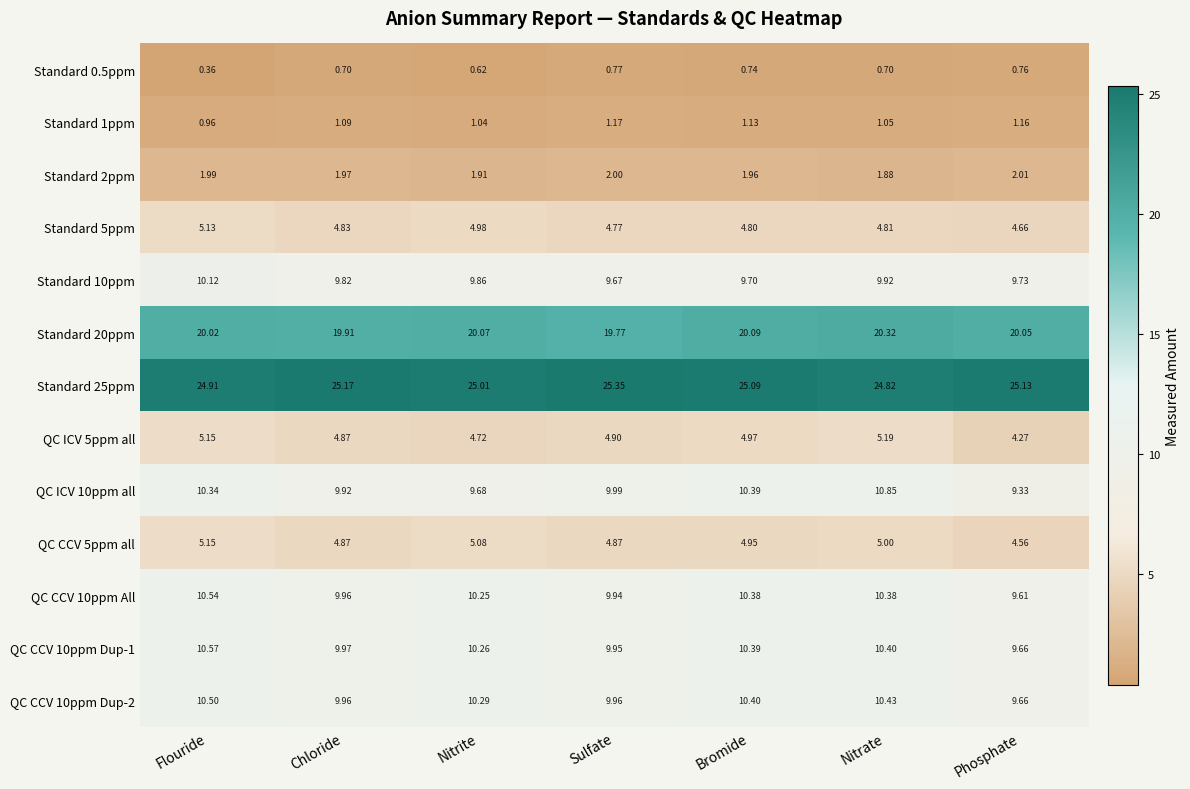

Is the value of QC ICV 10ppm all at Nitrite greater than the value of Standard 25ppm at Nitrate?

No